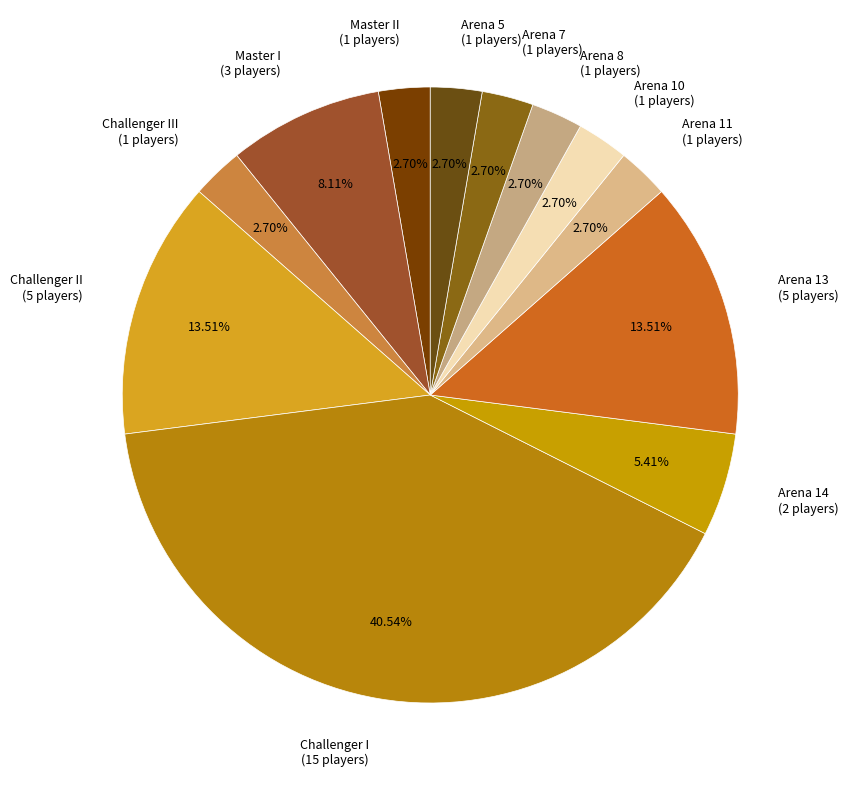

Does Master II (1 players) account for over 50% of the chart?

No